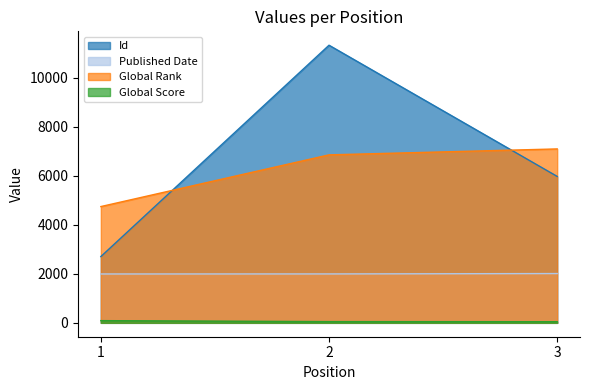

List the series in order of their peak value, highest first.

Id, Global Rank, Published Date, Global Score